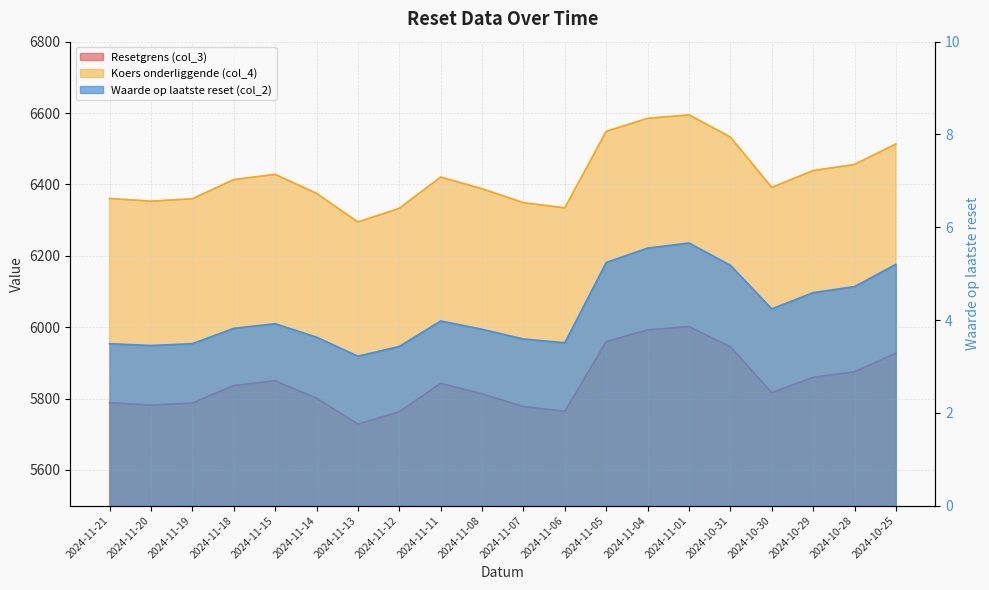

Is it true that Resetgrens (col_3) equals 7834.9 at 2024-10-28?

False